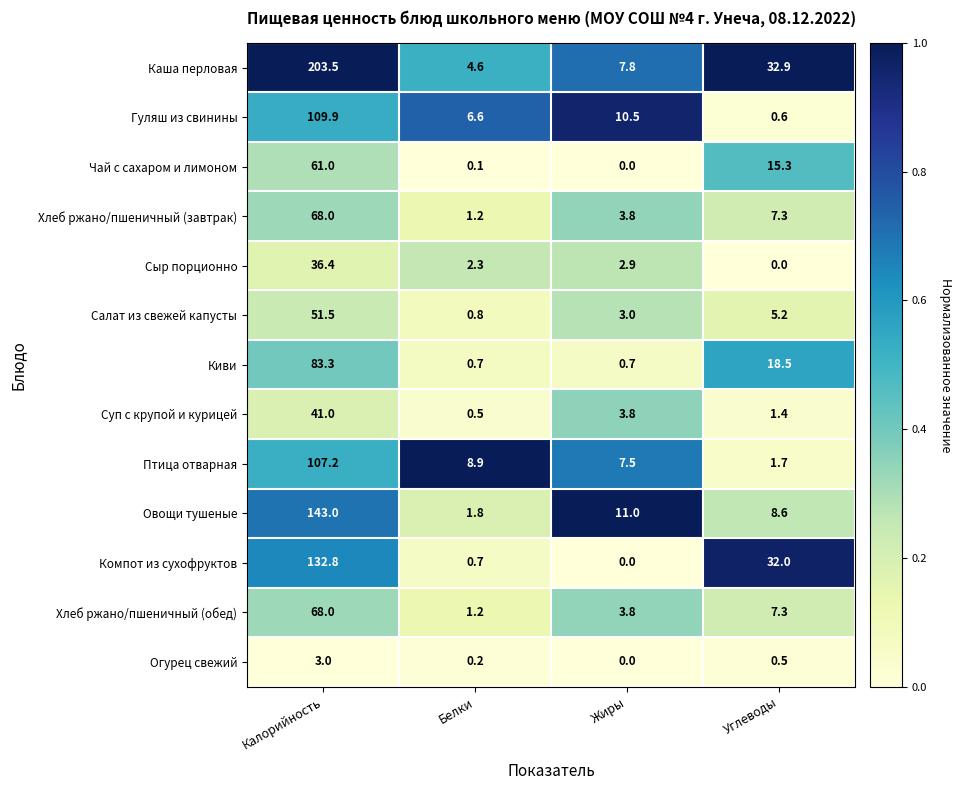

How many data points does each series have?

4